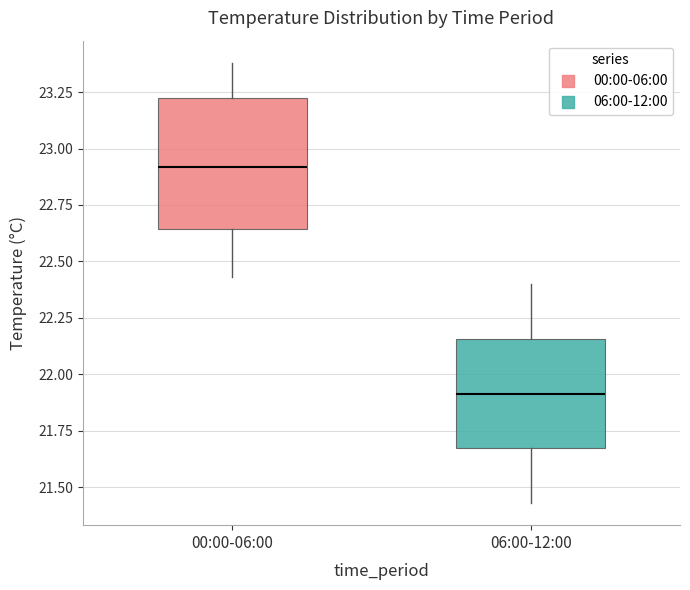

Which box is the tallest, from its lower edge to its upper edge?

00:00-06:00